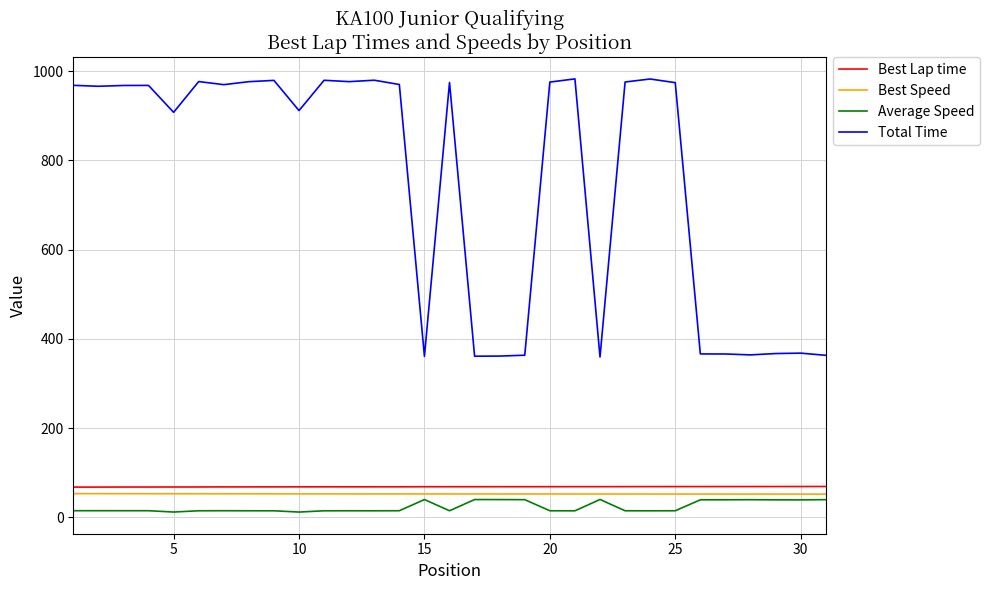

Which series has the largest total across all categories?

Total Time